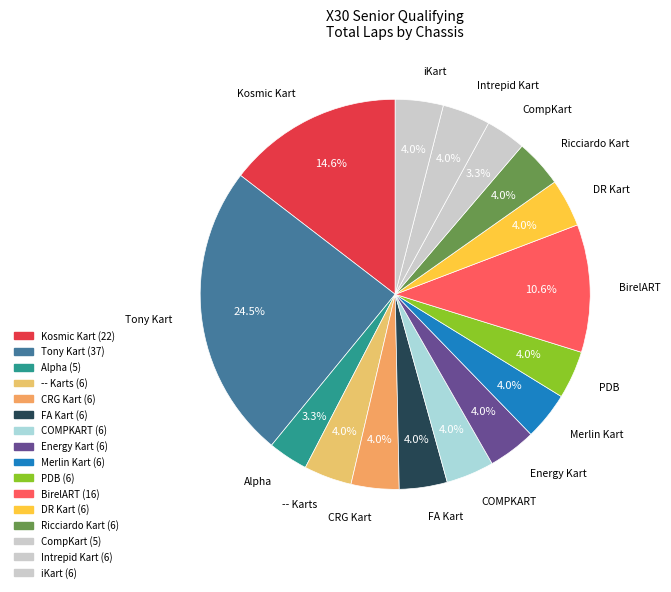

Count the number of slices in the pie.

16